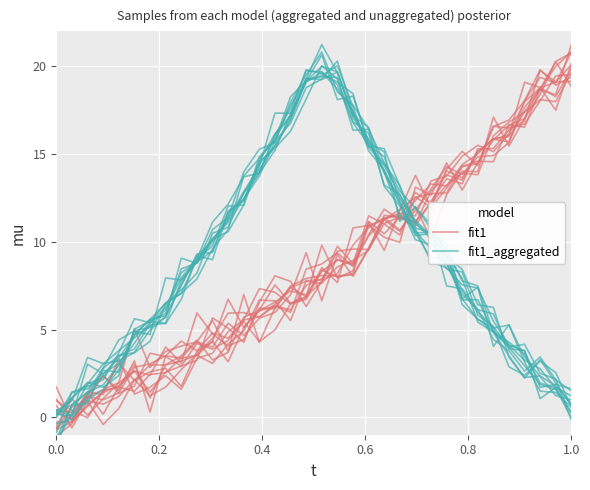

How many interior local valleys does the fit1_aggregated series have?

2